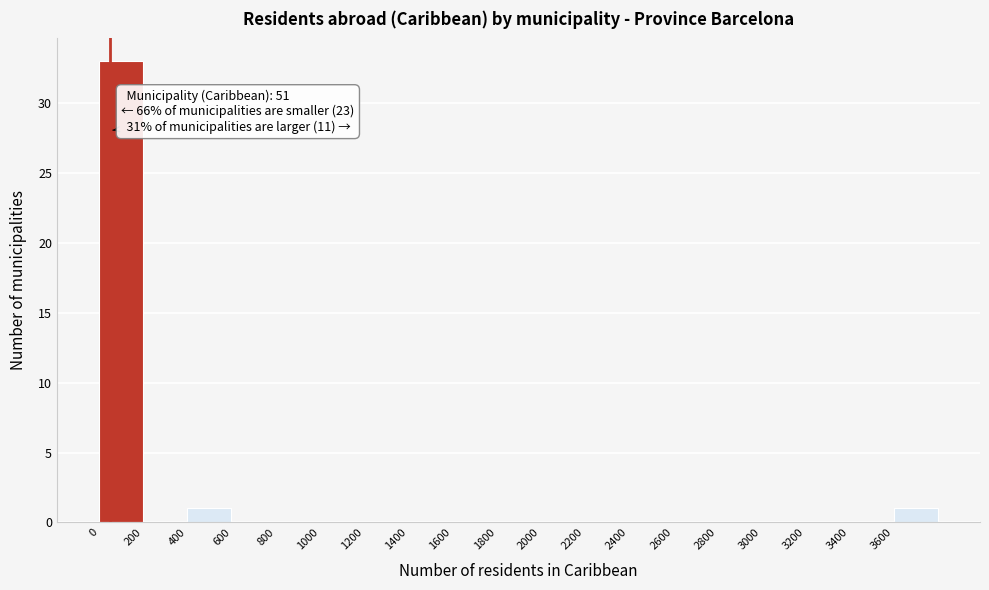

Over which range of the x-axis is the bar tallest?

0 to 200